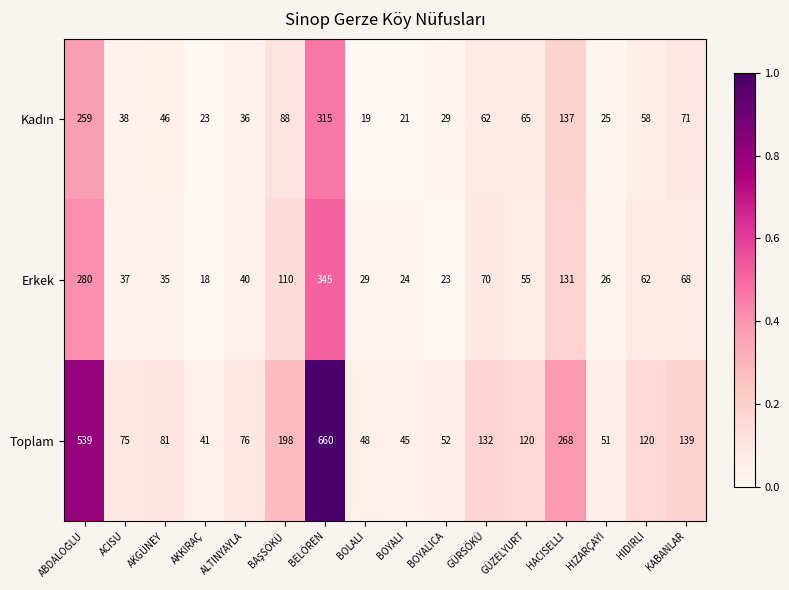

At how many categories does at least one series exceed 178?

4